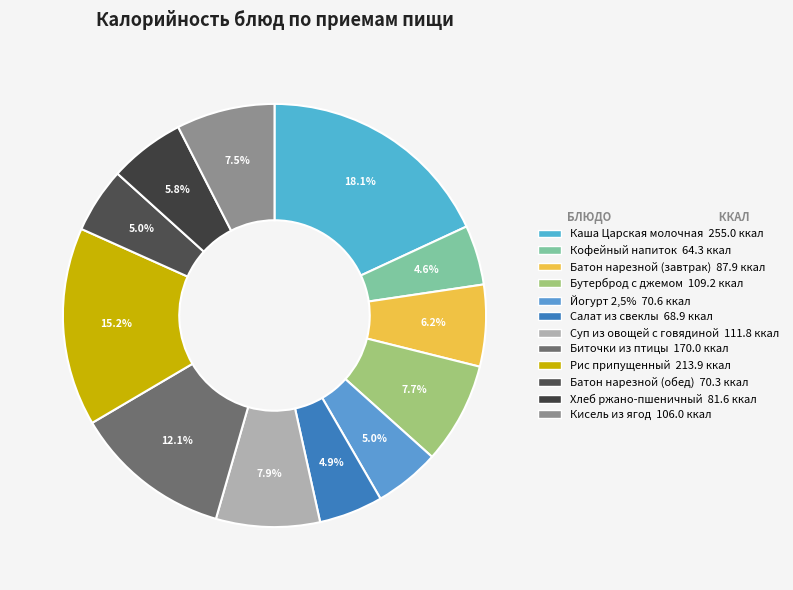

Which category has the biggest portion of the pie?

Каша Царская молочная